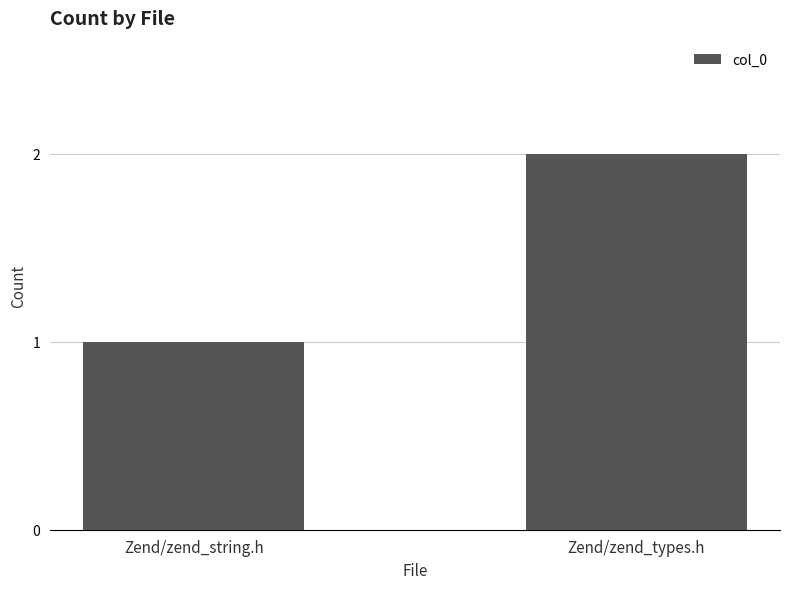

Reading left to right, extract all data points from this chart.

Zend/zend_string.h=1	Zend/zend_types.h=2